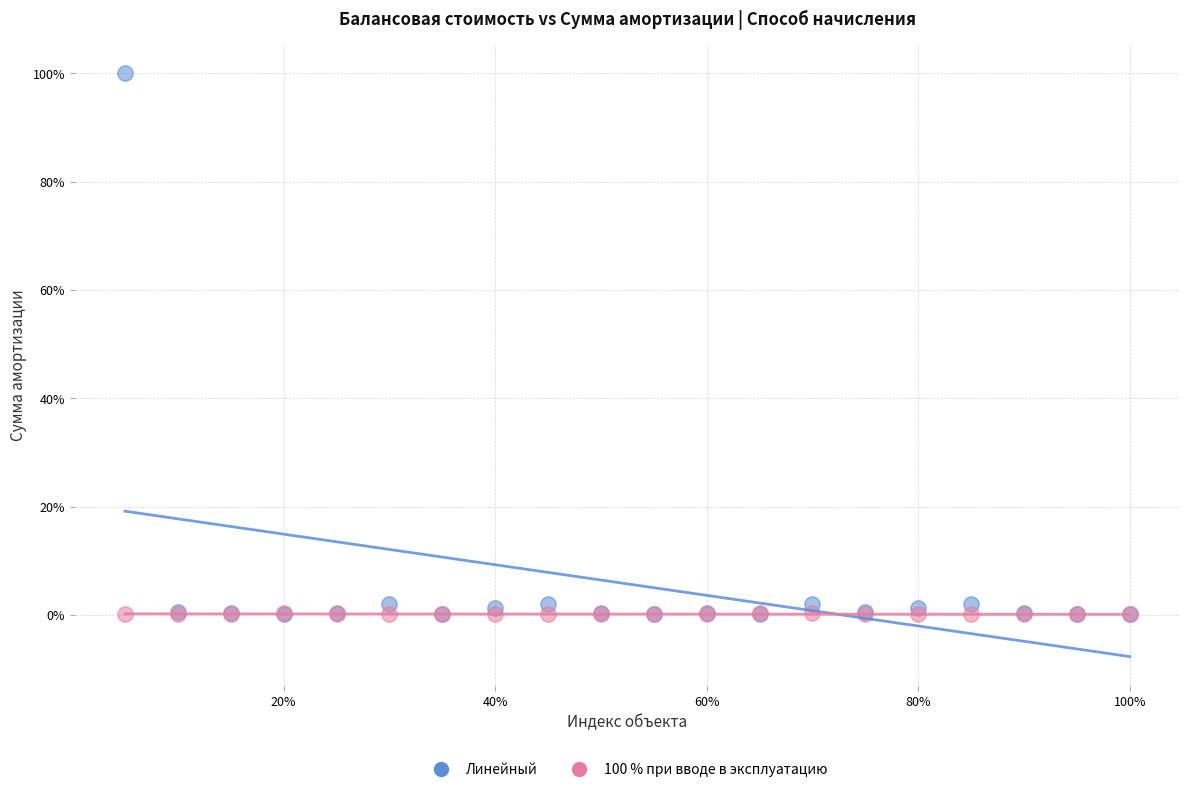

What are all the series names shown in the legend?

Линейный, 100 % при вводе в эксплуатацию